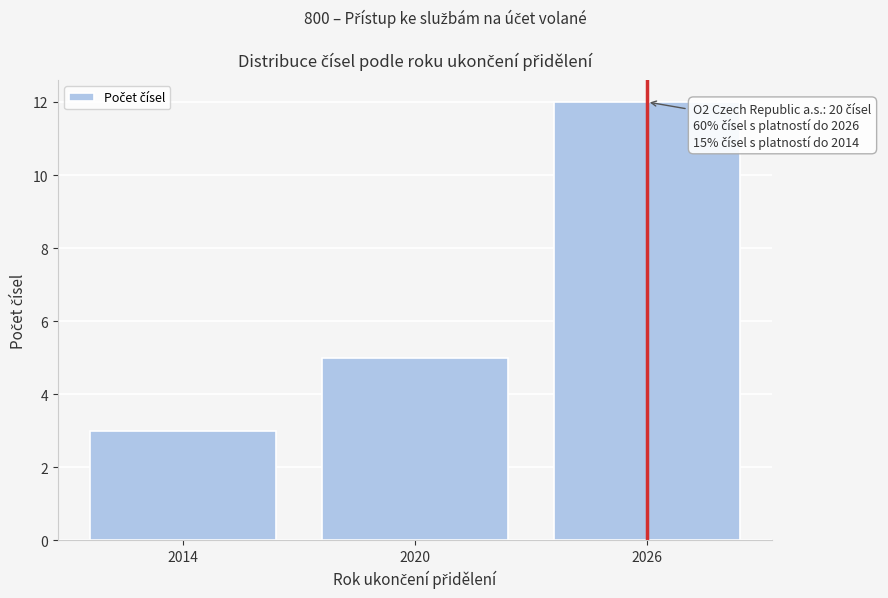

Reading left to right, list all the values displayed in this chart.

2014=3	2020=5	2026=12